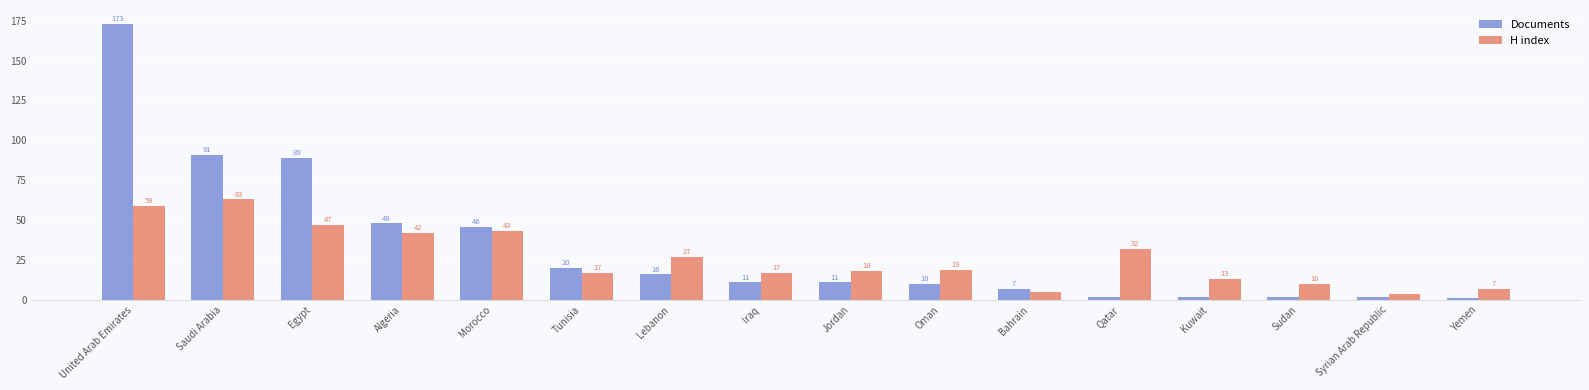

What is the label of the 1st bar from the right?

Yemen